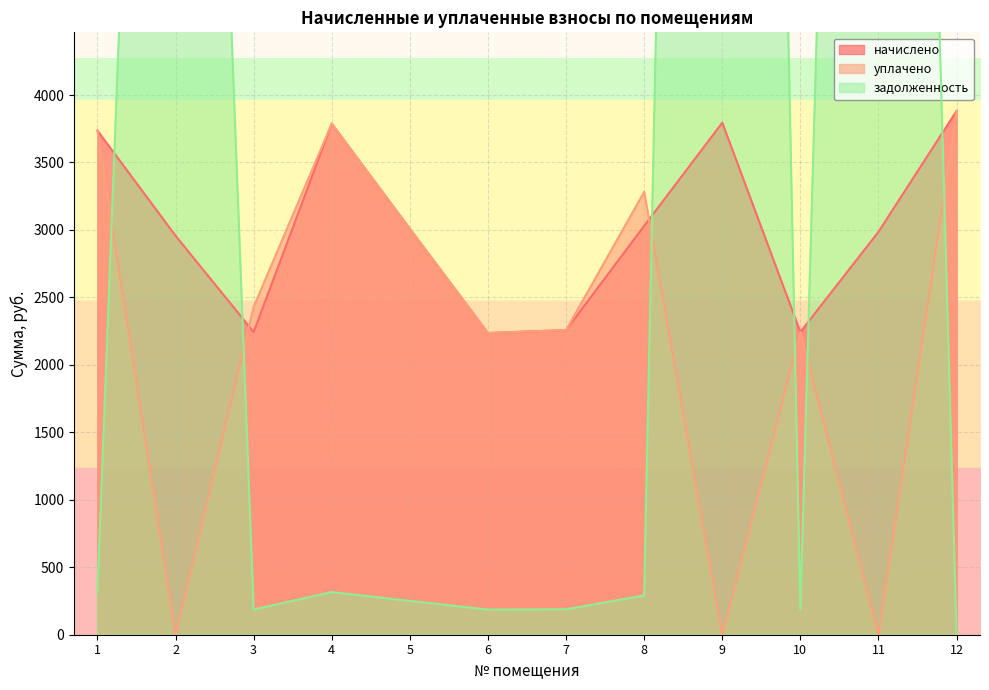

Is it true that уплачено equals 0.0 at 11?

True